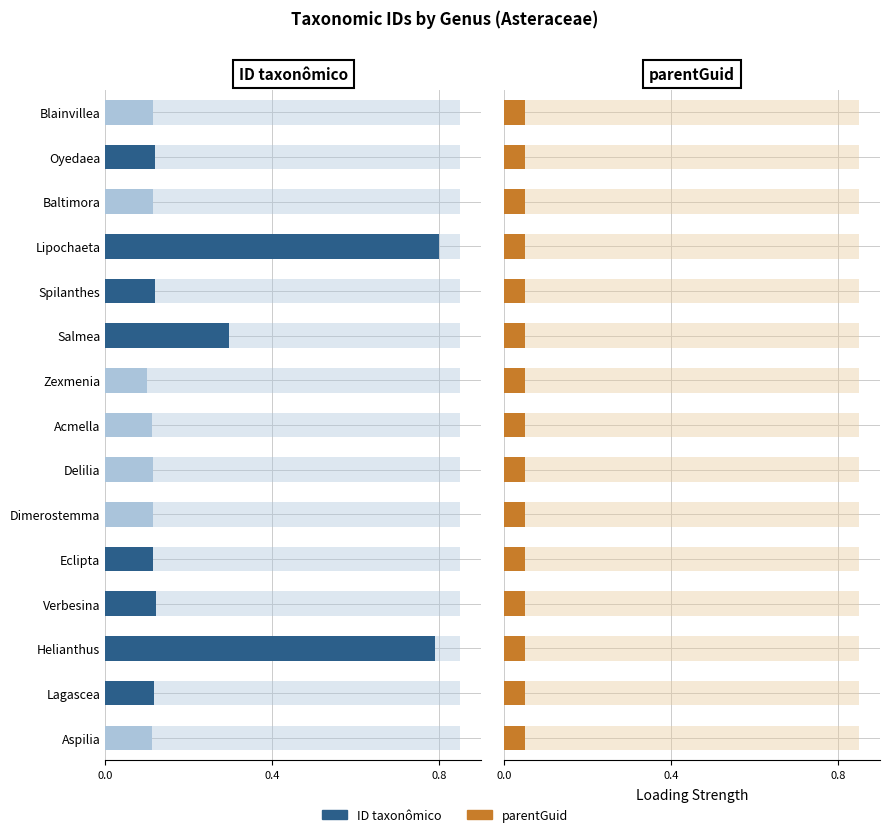

True or false: ID taxonômico has a value of 0.0 at Dimerostemma.

False